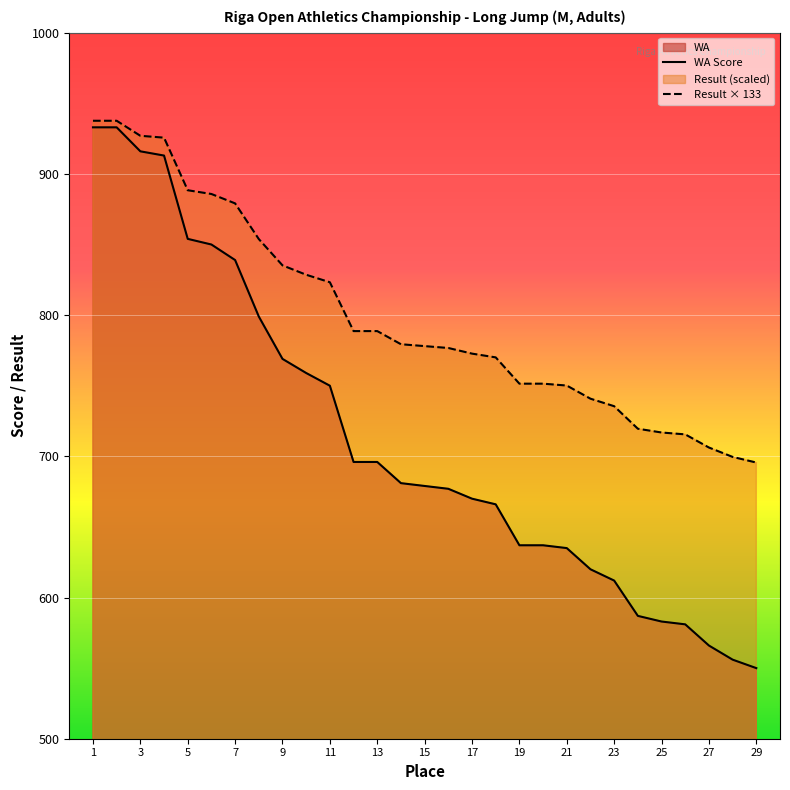

What is the difference between the highest and lowest values at 29?

145.6